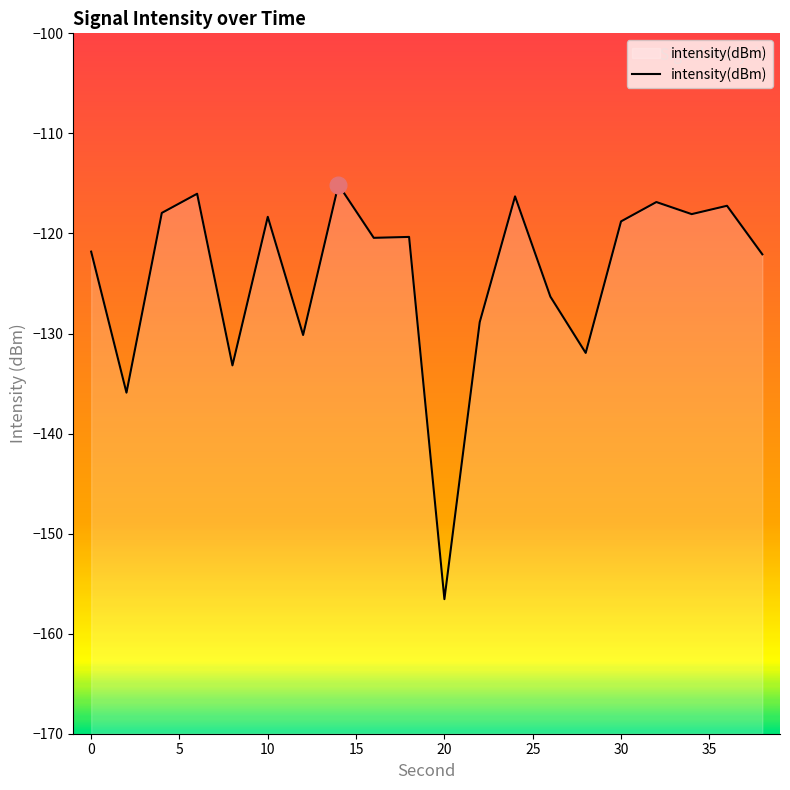

What is the minimum value shown in the chart?

-156.6